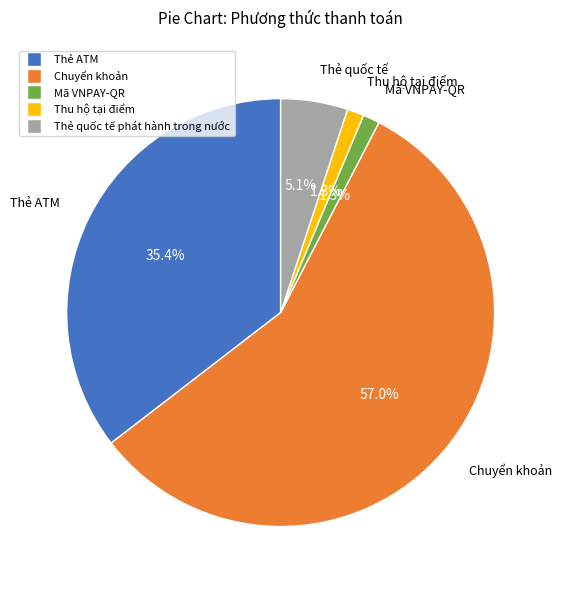

To the nearest percent, what percentage of the pie is Thẻ ATM?

35%